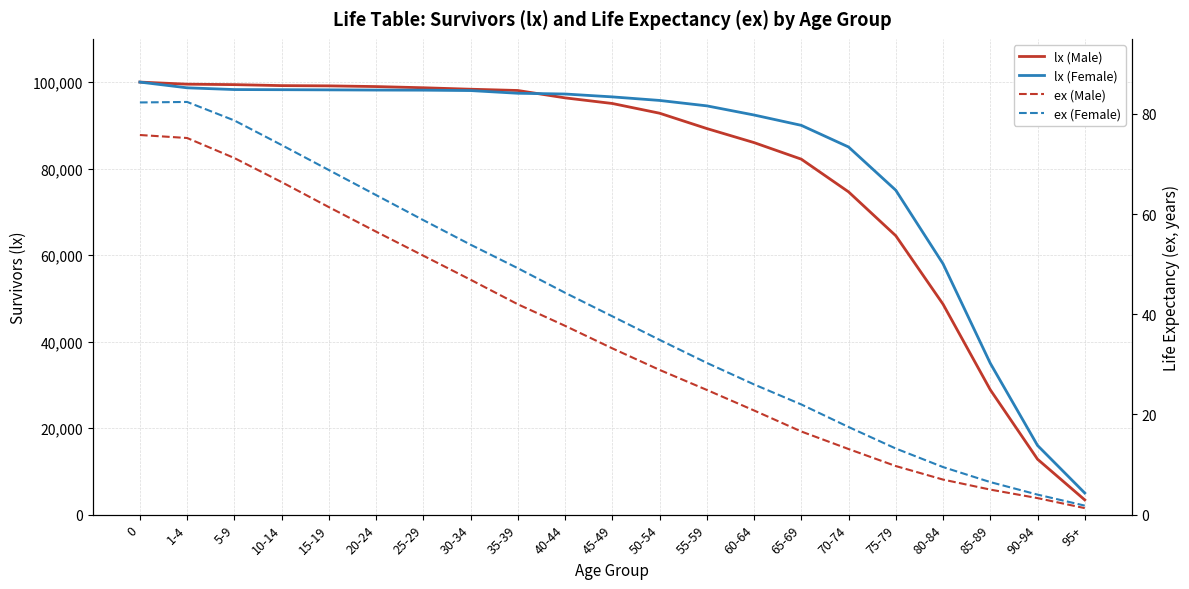

Does the chart display data point markers on the line(s)?

No